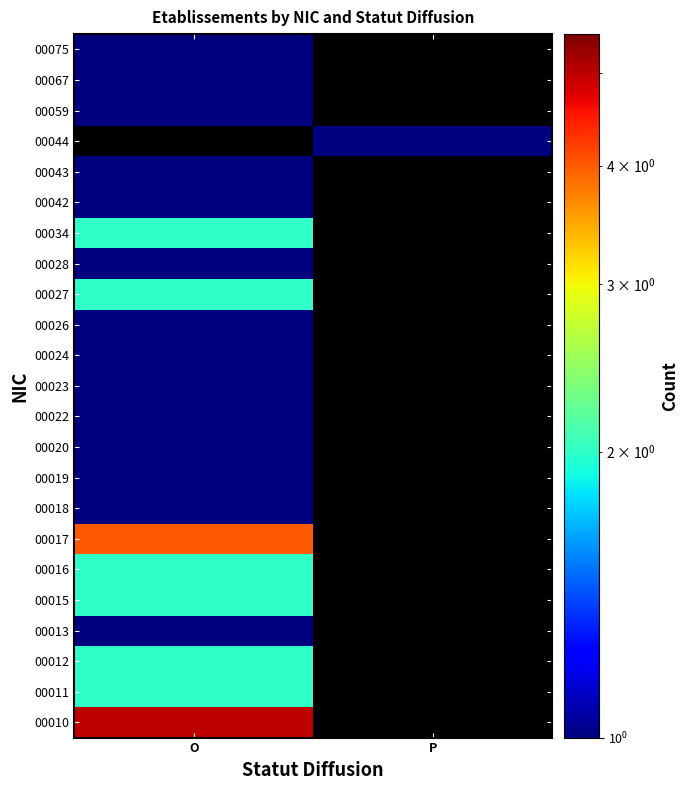

At which label does 00044 reach its minimum?

O